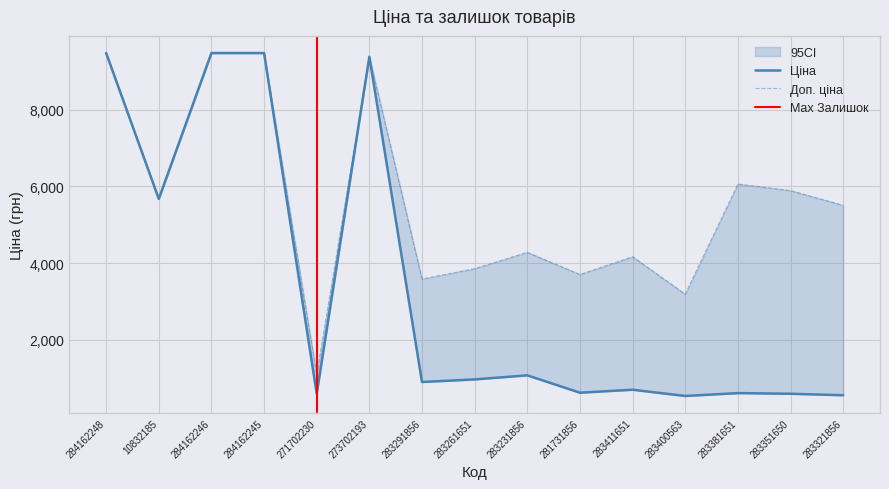

Rank the categories by Доп. ціна value from highest to lowest.

284162248, 284162246, 284162245, 273702193, 283381651, 283351650, 10832185, 283321856, 283231856, 283411651, 283261651, 281731856, 283291856, 283400563, 271702230